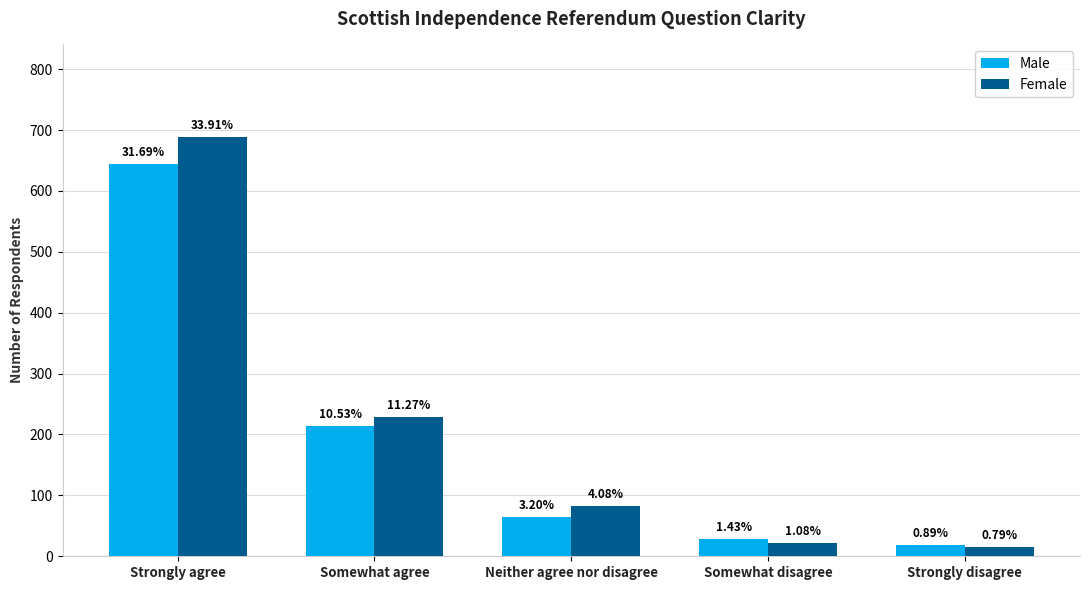

Where does the Female series first go above 83?

Strongly agree